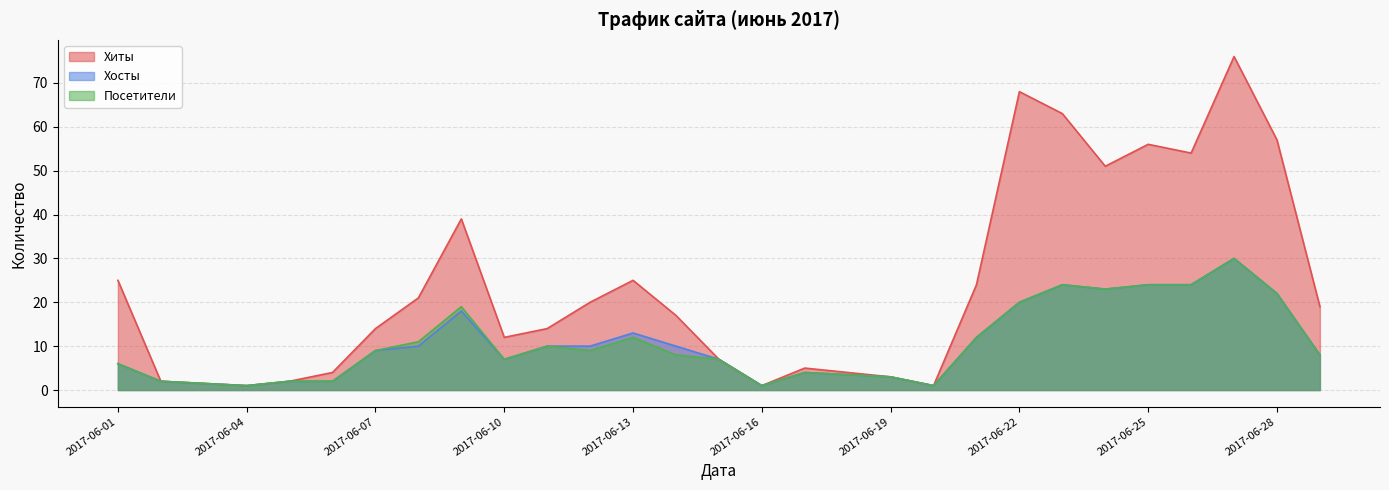

Reading left to right, extract all data points from this chart.

Хиты: 2017-06-01=25	2017-06-02=2	2017-06-04=1	2017-06-05=2	2017-06-06=4	2017-06-07=14	2017-06-08=21	2017-06-09=39	2017-06-10=12	2017-06-11=14	2017-06-12=20	2017-06-13=25	2017-06-14=17	2017-06-15=7	2017-06-16=1	2017-06-17=5	2017-06-19=3	2017-06-20=1	2017-06-21=24	2017-06-22=68	2017-06-23=63	2017-06-24=51	2017-06-25=56	2017-06-26=54	2017-06-27=76	2017-06-28=57	2017-06-29=19
Хосты: 2017-06-01=6	2017-06-02=2	2017-06-04=1	2017-06-05=2	2017-06-06=2	2017-06-07=9	2017-06-08=10	2017-06-09=18	2017-06-10=7	2017-06-11=10	2017-06-12=10	2017-06-13=13	2017-06-14=10	2017-06-15=7	2017-06-16=1	2017-06-17=4	2017-06-19=3	2017-06-20=1	2017-06-21=12	2017-06-22=20	2017-06-23=24	2017-06-24=23	2017-06-25=24	2017-06-26=24	2017-06-27=30	2017-06-28=22	2017-06-29=8
Посетители: 2017-06-01=6	2017-06-02=2	2017-06-04=1	2017-06-05=2	2017-06-06=2	2017-06-07=9	2017-06-08=11	2017-06-09=19	2017-06-10=7	2017-06-11=10	2017-06-12=9	2017-06-13=12	2017-06-14=8	2017-06-15=7	2017-06-16=1	2017-06-17=4	2017-06-19=3	2017-06-20=1	2017-06-21=12	2017-06-22=20	2017-06-23=24	2017-06-24=23	2017-06-25=24	2017-06-26=24	2017-06-27=30	2017-06-28=22	2017-06-29=8